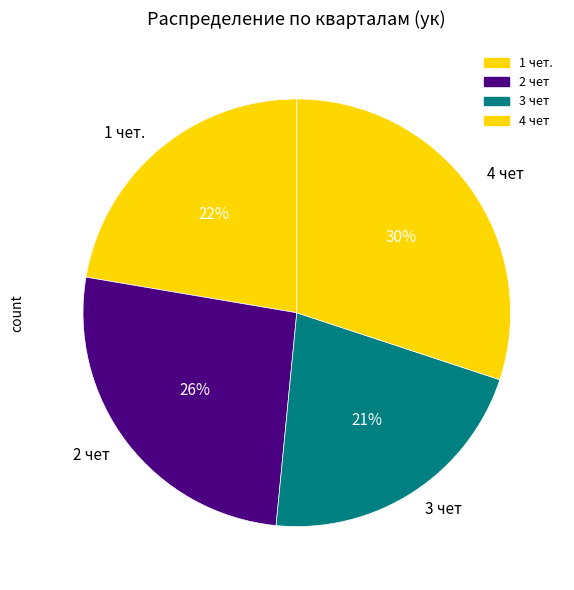

Combined, do 3 чет and 4 чет account for over 50%?

Yes